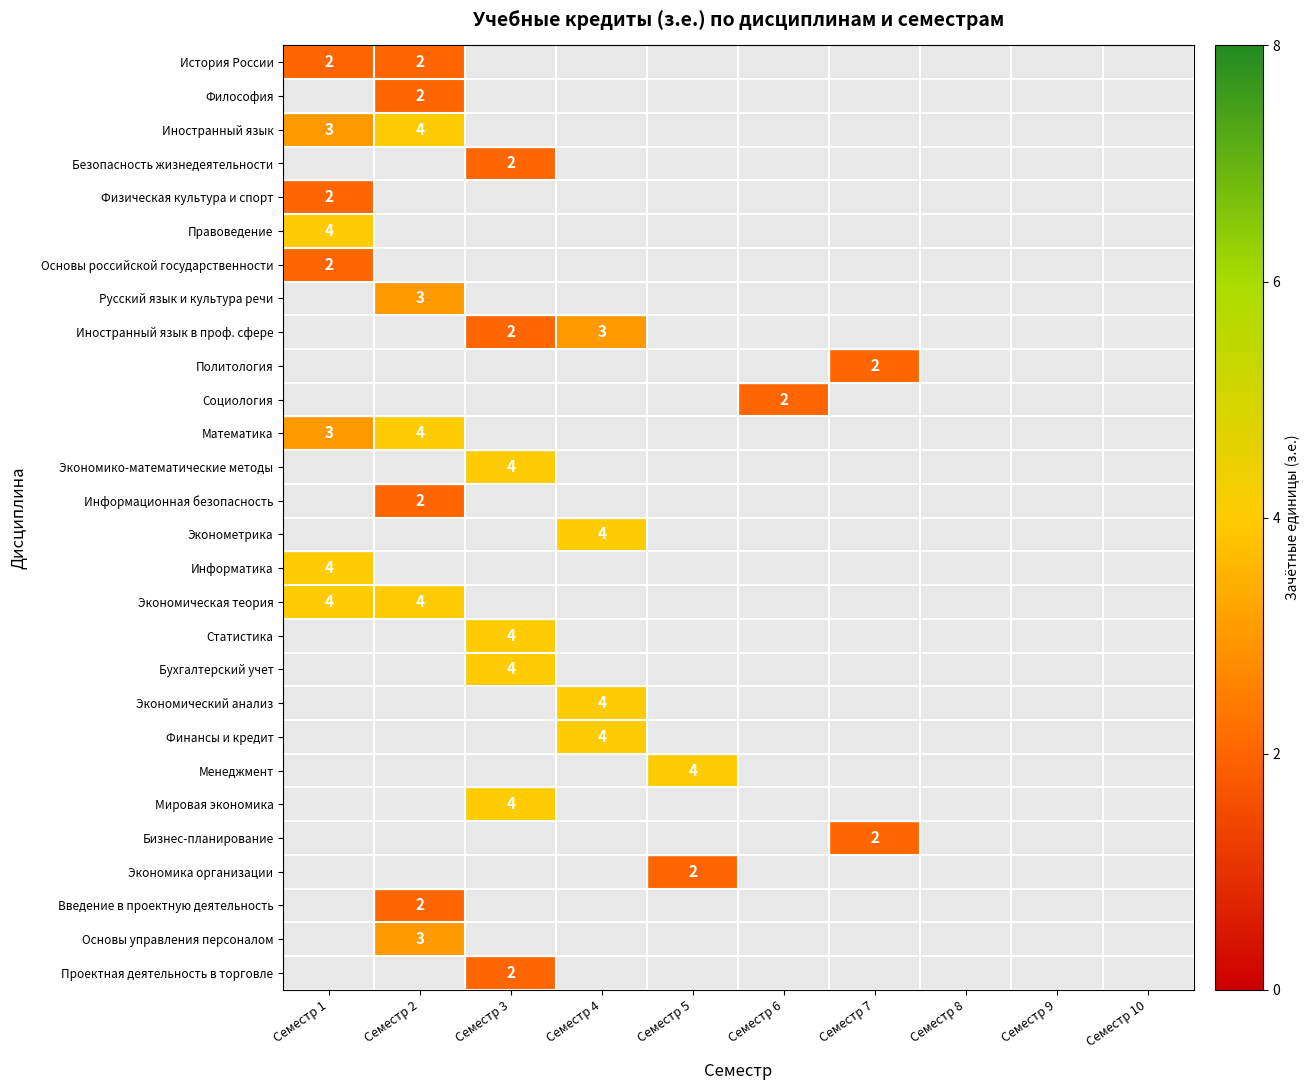

True or false: Экономическая теория has a value of 4 at Семестр 2.

True